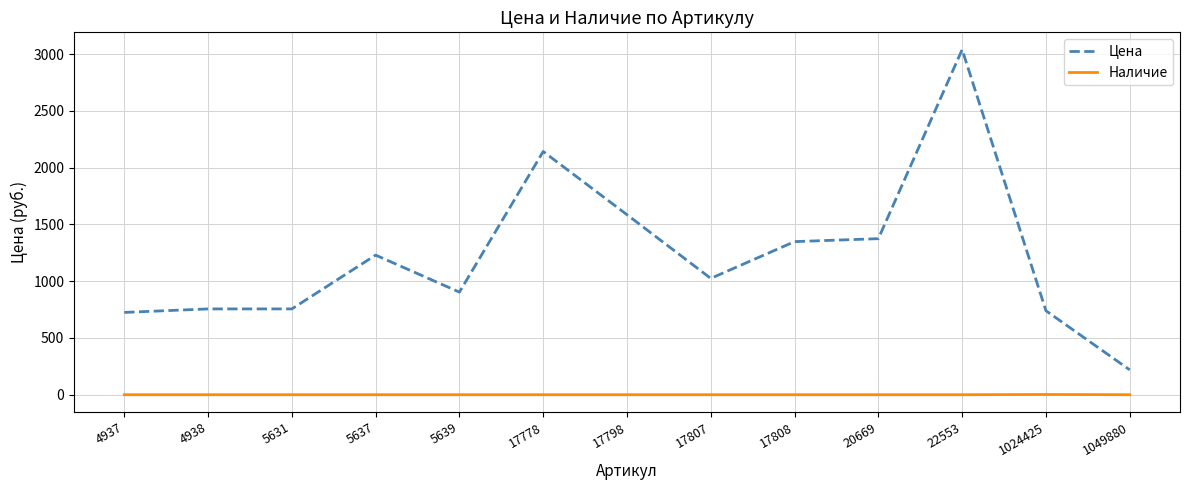

At 1024425, list the series in order from smallest to largest.

Наличие, Цена